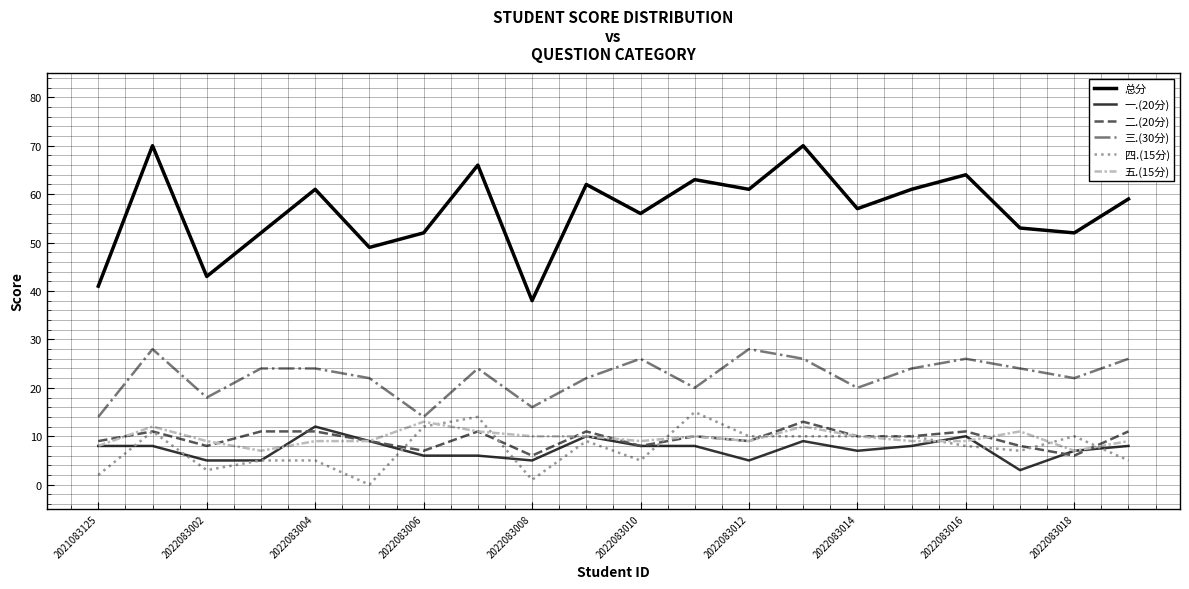

Which series has the largest total across all categories?

总分